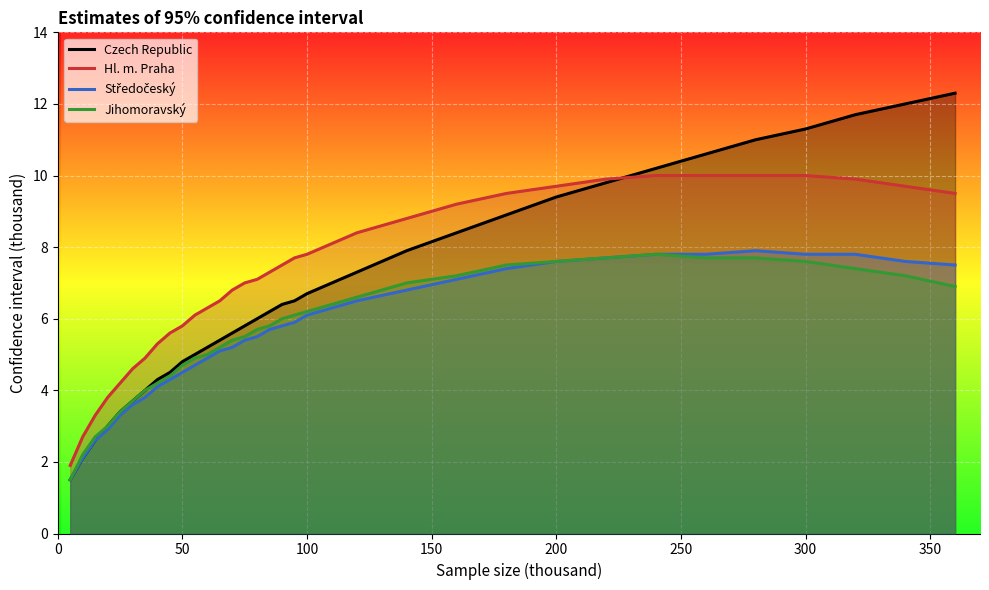

Reading right to left, extract all data points from this chart.

Czech Republic: 12.3	12.0	11.7	11.3	11.0	10.6	10.2	9.8	9.4	8.9	8.4	7.9	7.3	6.7	6.5	6.4	6.2	6.0	5.8	5.6	5.4	5.2	5.0	4.8	4.5	4.3	4.0	3.7	3.4	3.0	2.6	2.1	1.5
Hl. m. Praha: 9.5	9.7	9.9	10.0	10.0	10.0	10.0	9.9	9.7	9.5	9.2	8.8	8.4	7.8	7.7	7.5	7.3	7.1	7.0	6.8	6.5	6.3	6.1	5.8	5.6	5.3	4.9	4.6	4.2	3.8	3.3	2.7	1.9
Středočeský: 7.5	7.6	7.8	7.8	7.9	7.8	7.8	7.7	7.6	7.4	7.1	6.8	6.5	6.1	5.9	5.8	5.7	5.5	5.4	5.2	5.1	4.9	4.7	4.5	4.3	4.1	3.8	3.6	3.3	2.9	2.6	2.1	1.5
Jihomoravský: 6.9	7.2	7.4	7.6	7.7	7.7	7.8	7.7	7.6	7.5	7.2	7.0	6.6	6.2	6.1	6.0	5.8	5.7	5.5	5.4	5.2	5.0	4.9	4.7	4.4	4.2	4.0	3.7	3.4	3.0	2.7	2.2	1.5